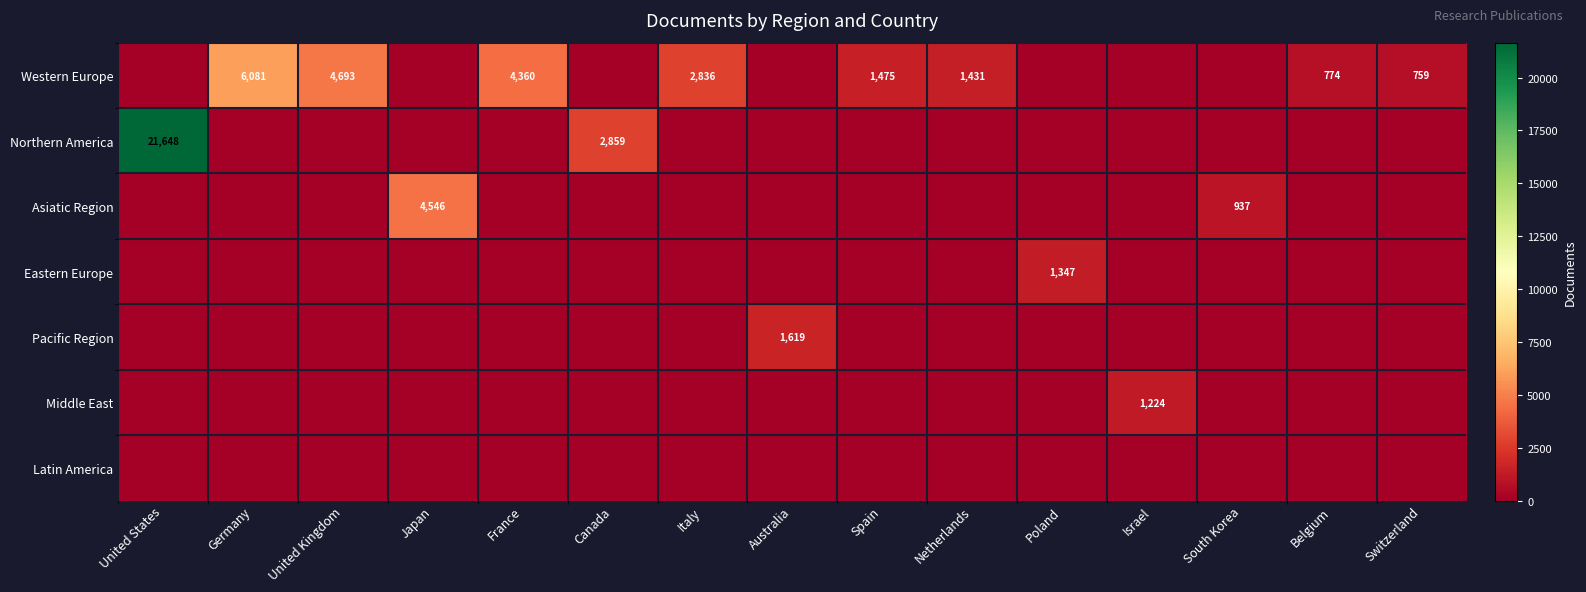

What is the difference between the Western Europe values at Switzerland and Germany?

5322